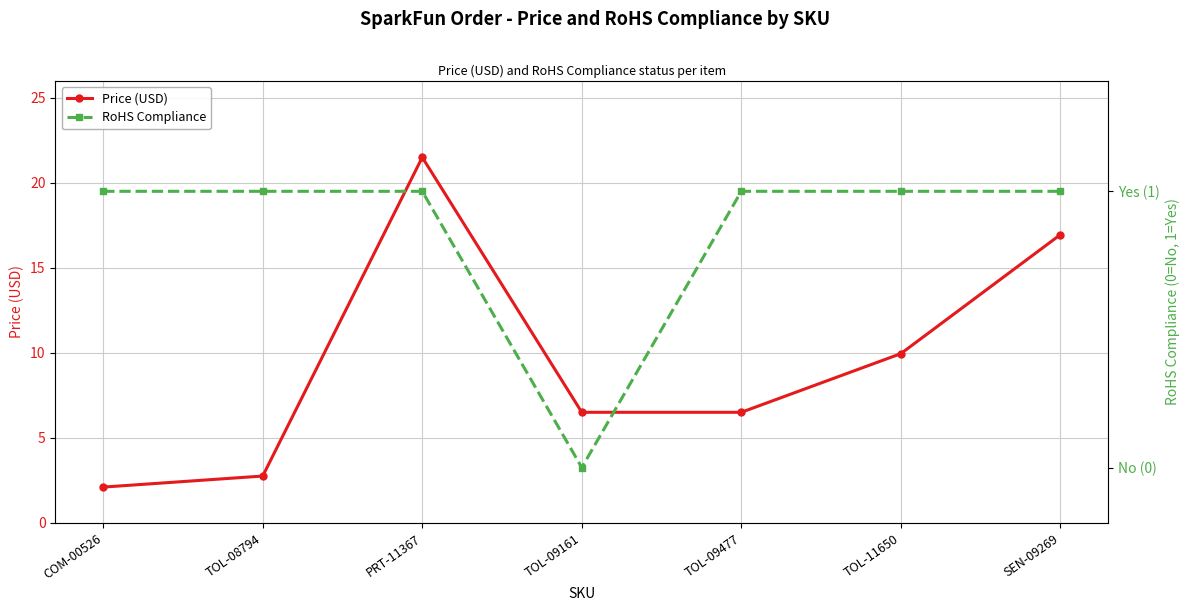

Read the RoHS Compliance value at TOL-09477.

1.0